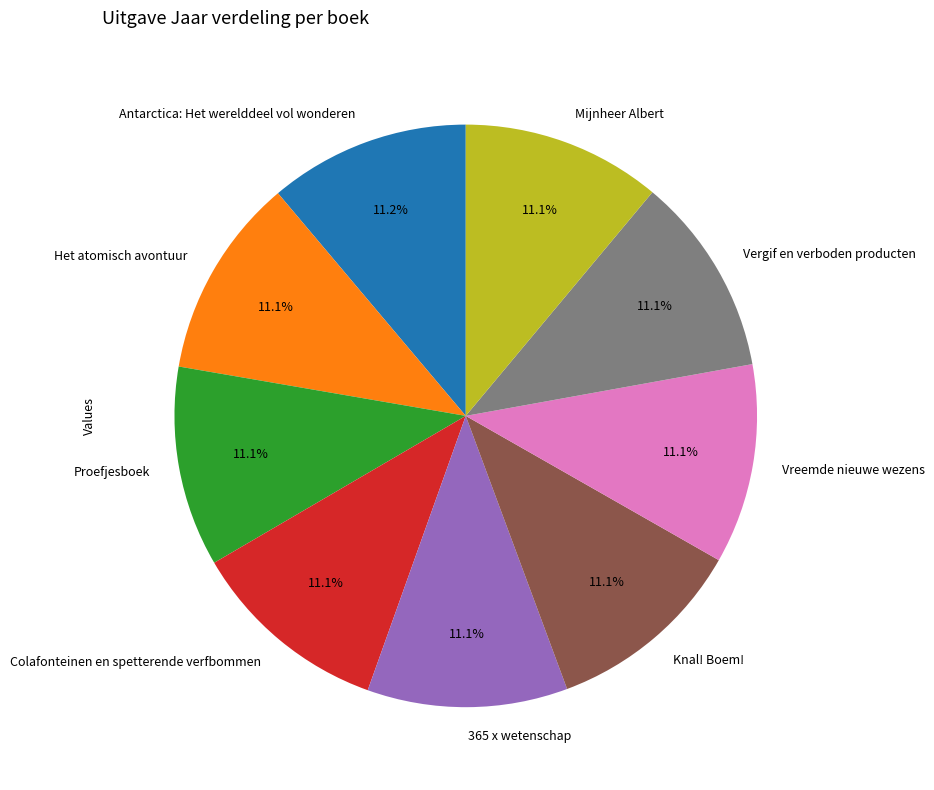

Do Vergif en verboden producten and Mijnheer Albert together represent more than half of the pie?

No